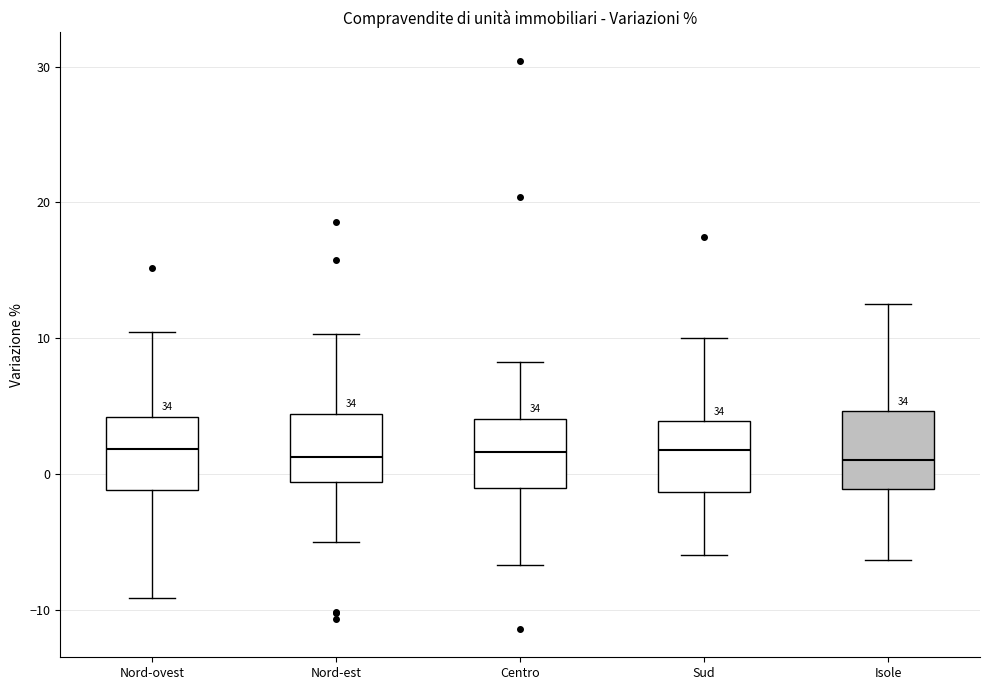

Reading left to right, read every box against the y-axis: the position of its median line, the range the box covers, and the ends of its whiskers. The values are not printed on the chart, so give them approximately, as read against the axis.

Nord-ovest: median 2, box -1 to 4, whiskers -9 to 10
Nord-est: median 1, box -1 to 4, whiskers -5 to 10
Centro: median 2, box -1 to 4, whiskers -7 to 8
Sud: median 2, box -1 to 4, whiskers -6 to 10
Isole: median 1, box -1 to 5, whiskers -6 to 13